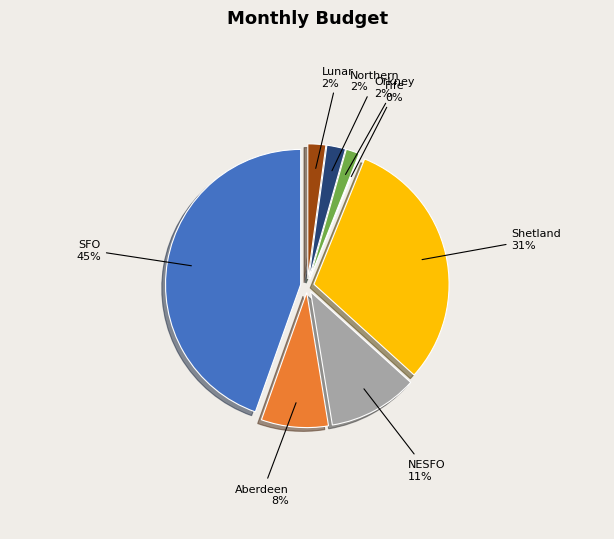

What percentage do Aberdeen and Lunar together represent?

10.2%